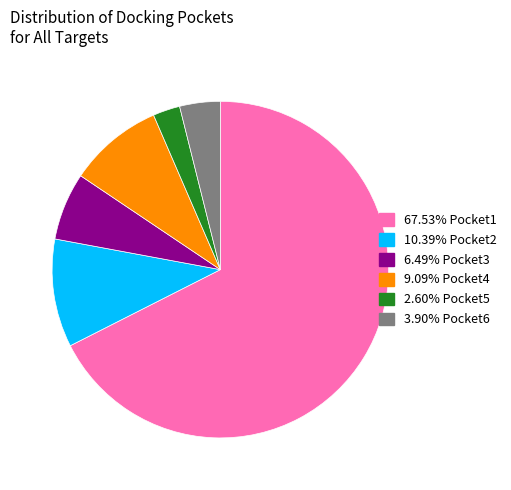

Is there a majority slice in this chart?

Yes